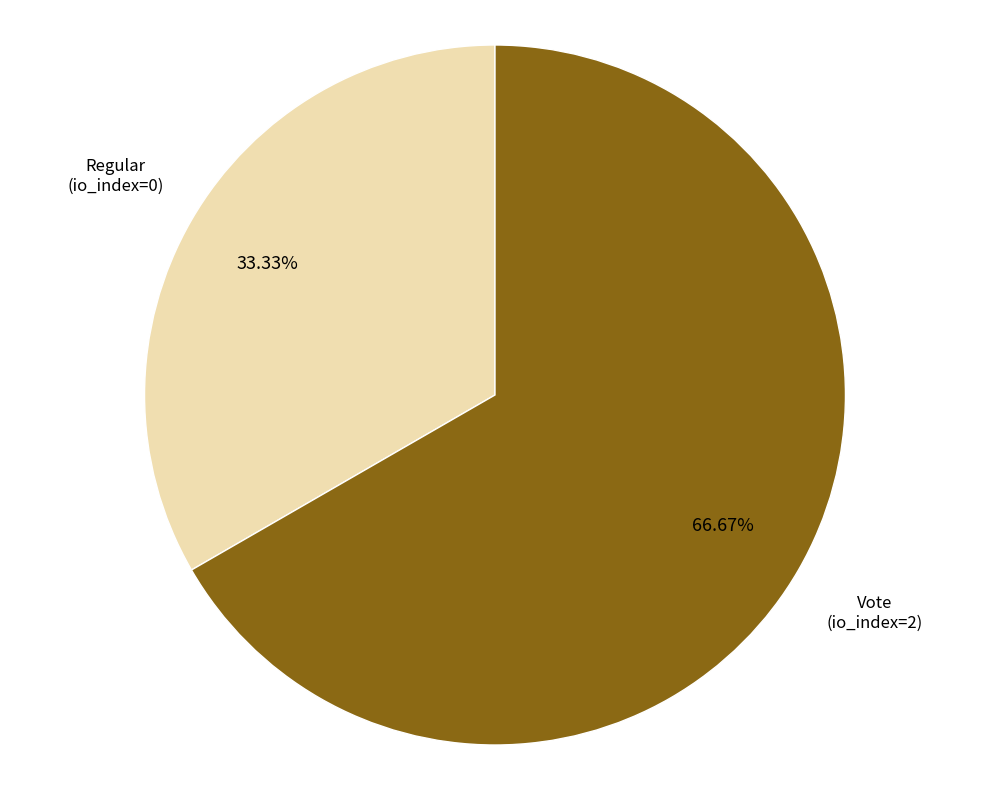

Count the number of slices in the pie.

2